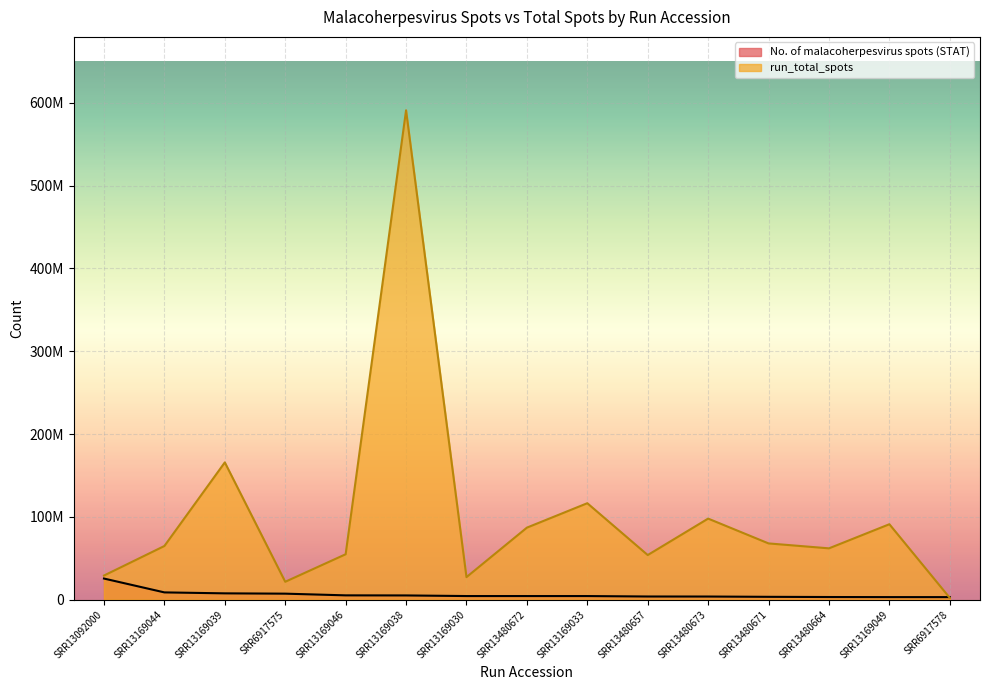

Which category has the lowest value across all series?

SRR6917578